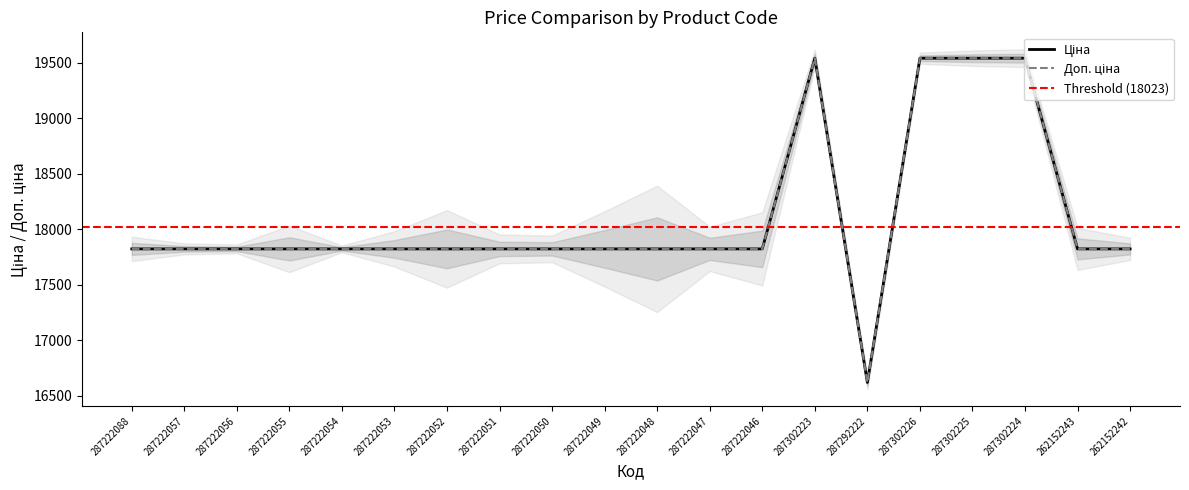

Reading right to left, list all the values displayed in this chart.

Ціна: 17822.6	17822.6	19542.7	19542.7	19542.7	16618.0	19542.7	17822.6	17822.6	17822.6	17822.6	17822.6	17822.6	17822.6	17822.6	17822.6	17822.6	17822.6	17822.6	17822.6
Доп. ціна: 17822.6	17822.6	19542.7	19542.7	19542.7	16618.0	19542.7	17822.6	17822.6	17822.6	17822.6	17822.6	17822.6	17822.6	17822.6	17822.6	17822.6	17822.6	17822.6	17822.6